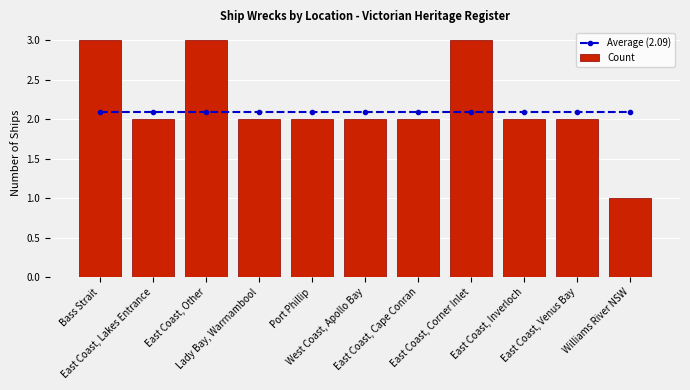

What position from the left is East Coast, Lakes Entrance?

2